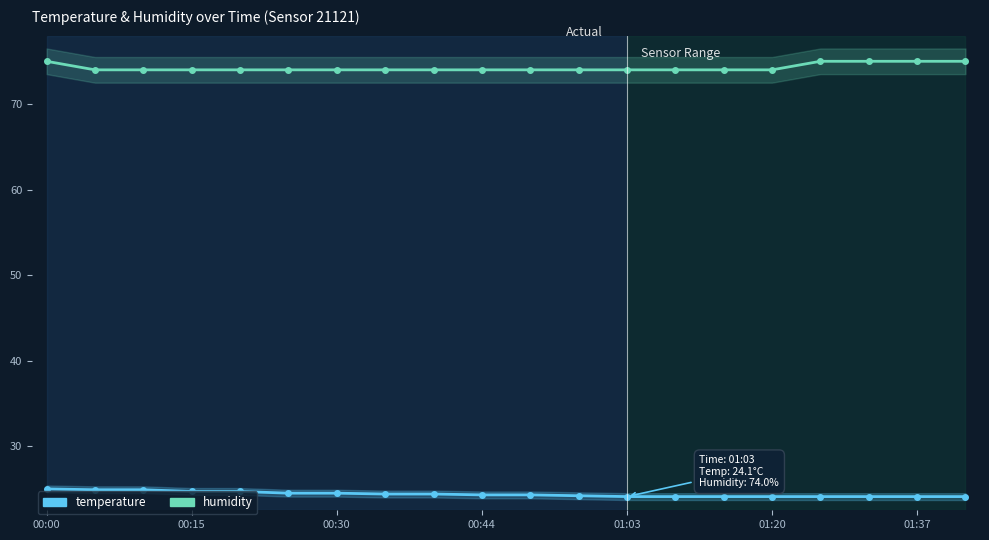

What is the highest value of the humidity series?

75.0